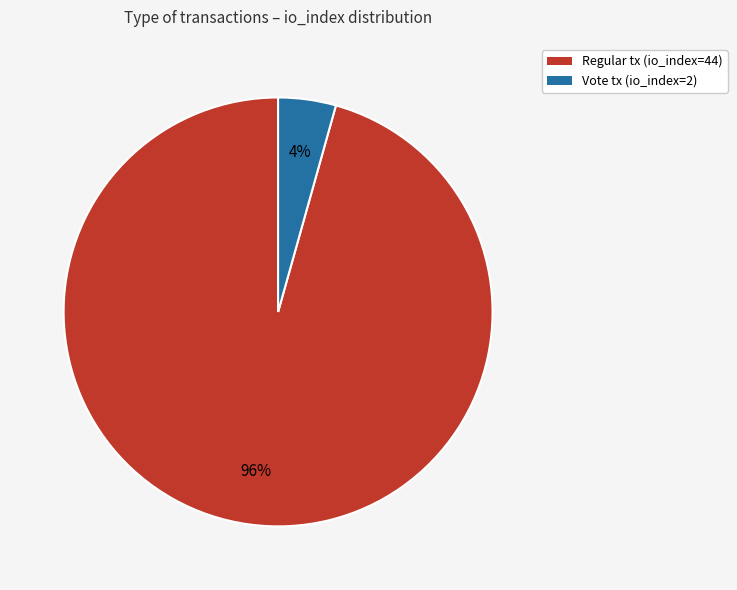

How many slices are in this pie chart?

2